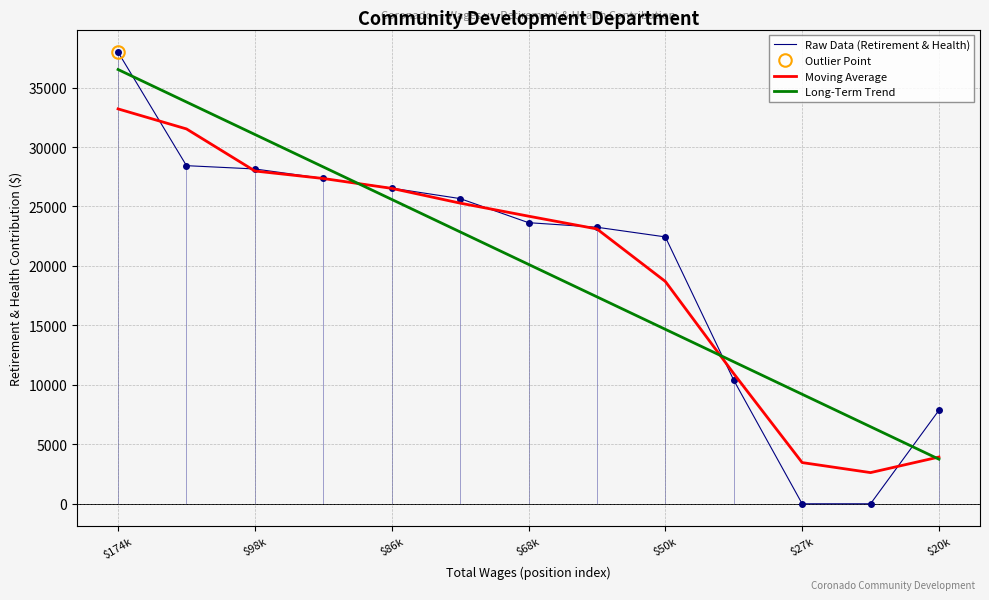

At how many categories does at least one series exceed 5512?

13